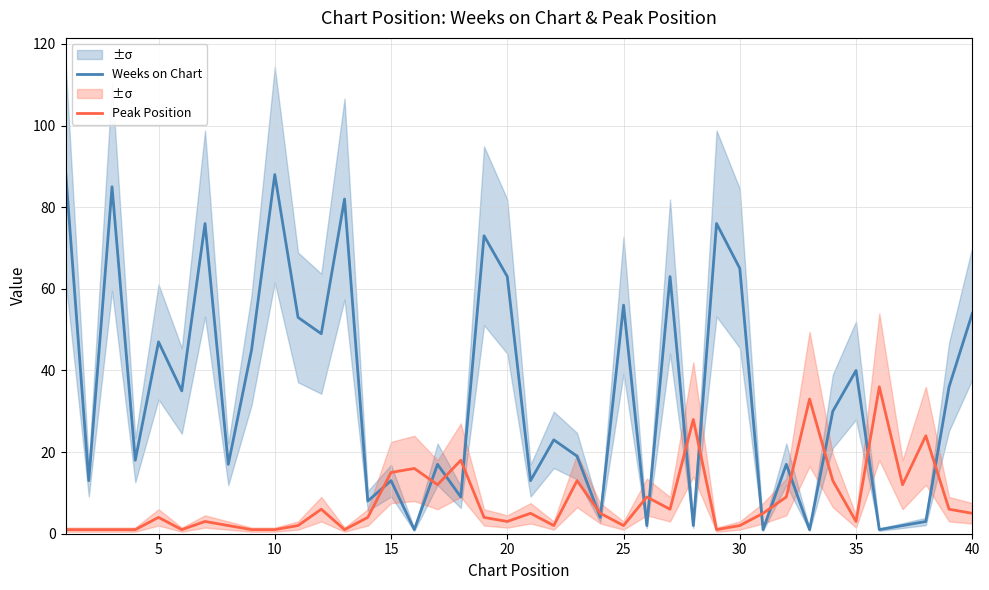

What is the difference between the Weeks on Chart values at 20 and 25?

7